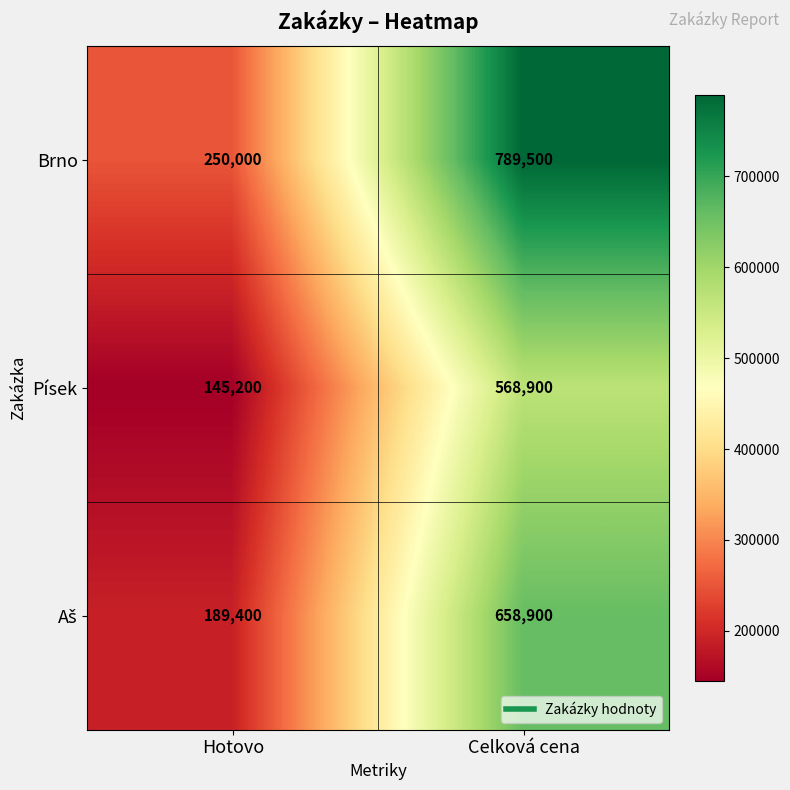

Where is Brno nearest to the value 519750?

Hotovo